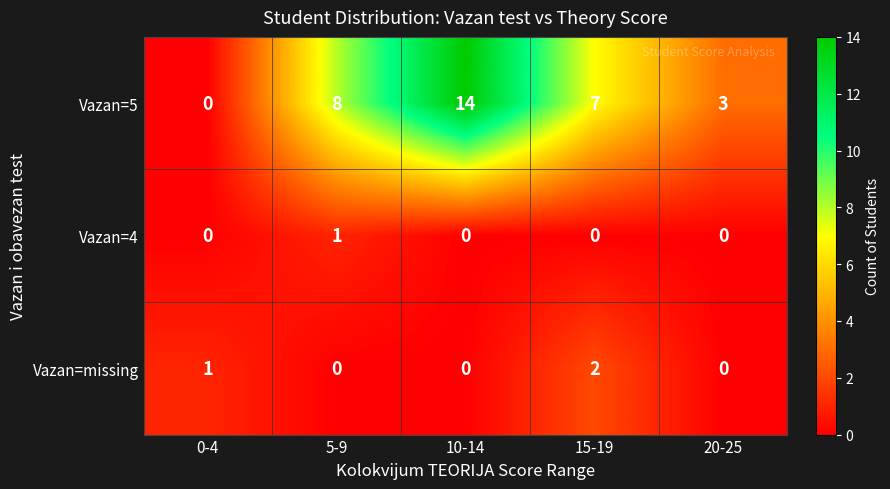

At which category is the sum across all series the highest?

10-14